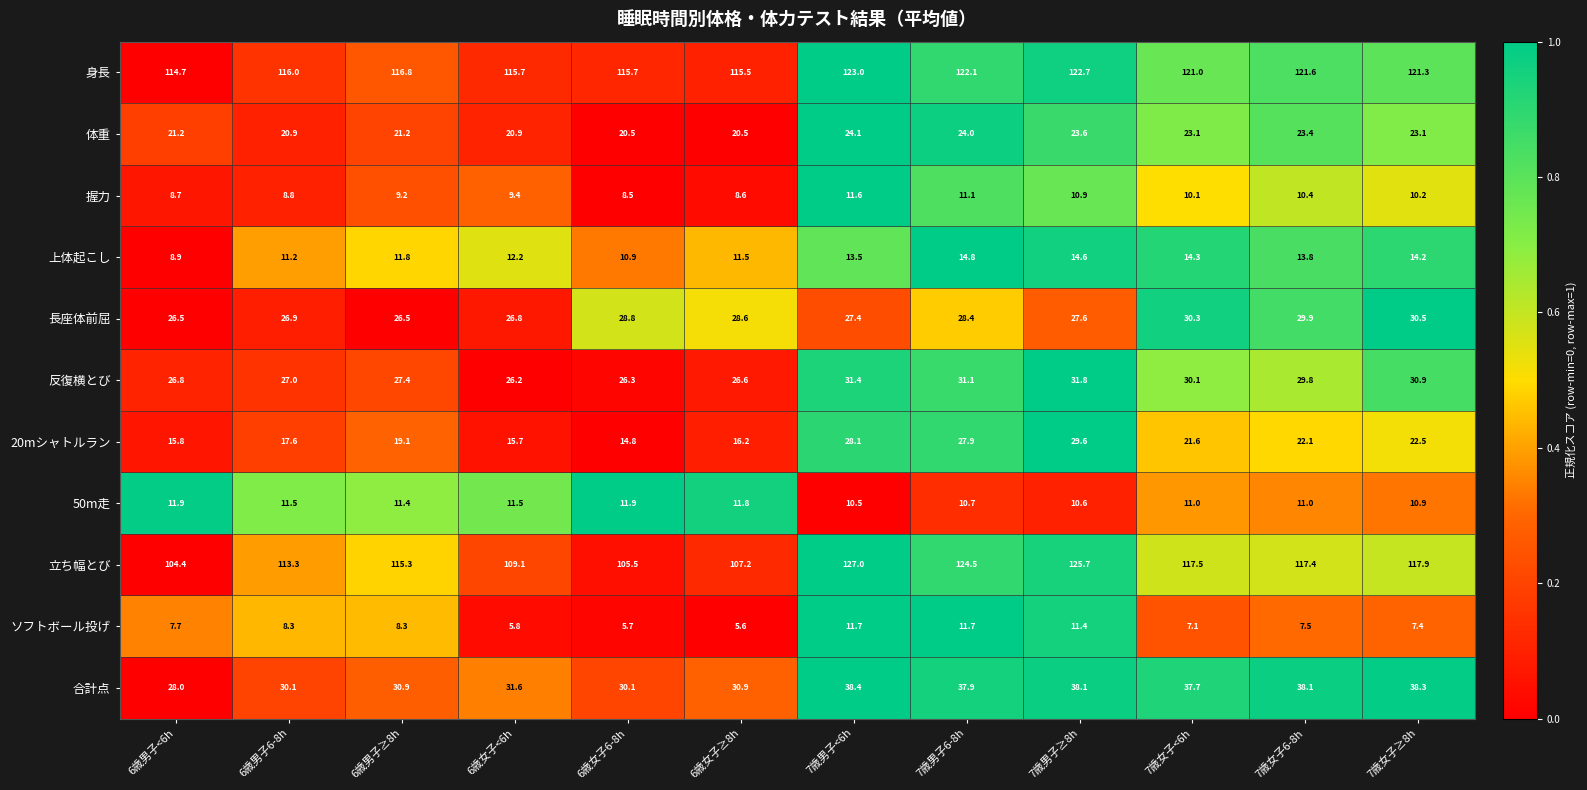

How many values in the ソフトボール投げ series exceed 7?

9